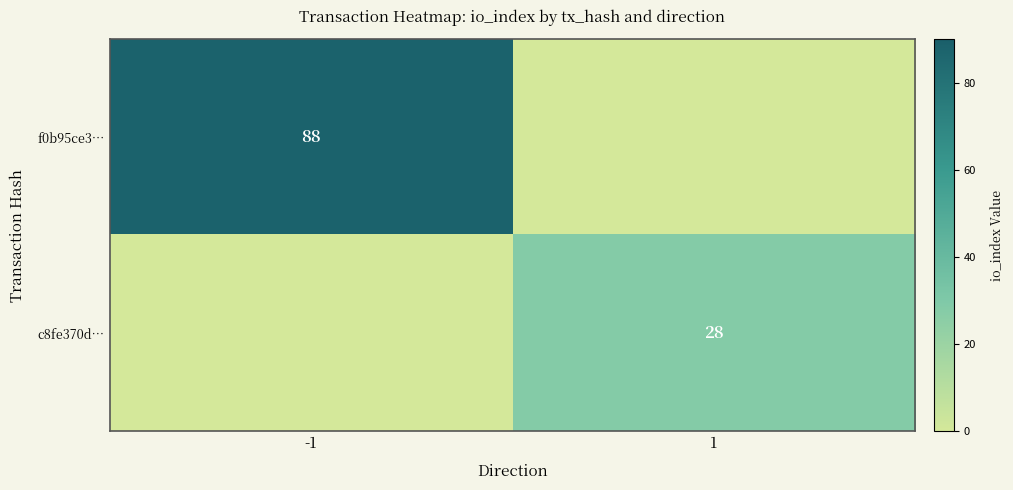

Which label corresponds to the smallest value in the chart?

1